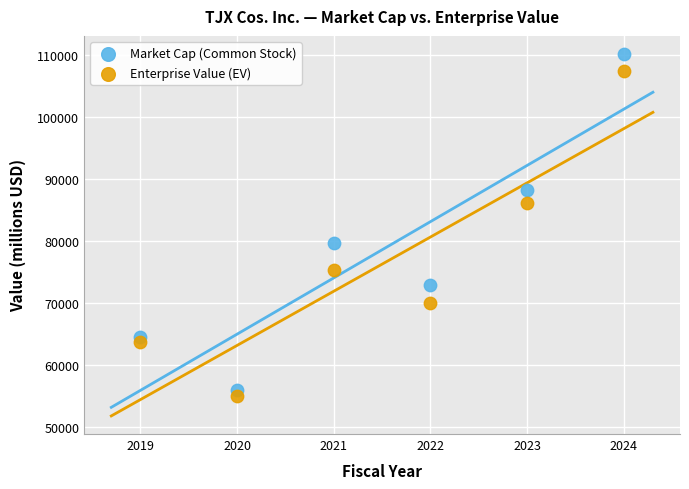

Which series reaches the maximum Y coordinate?

Market Cap (Common Stock)